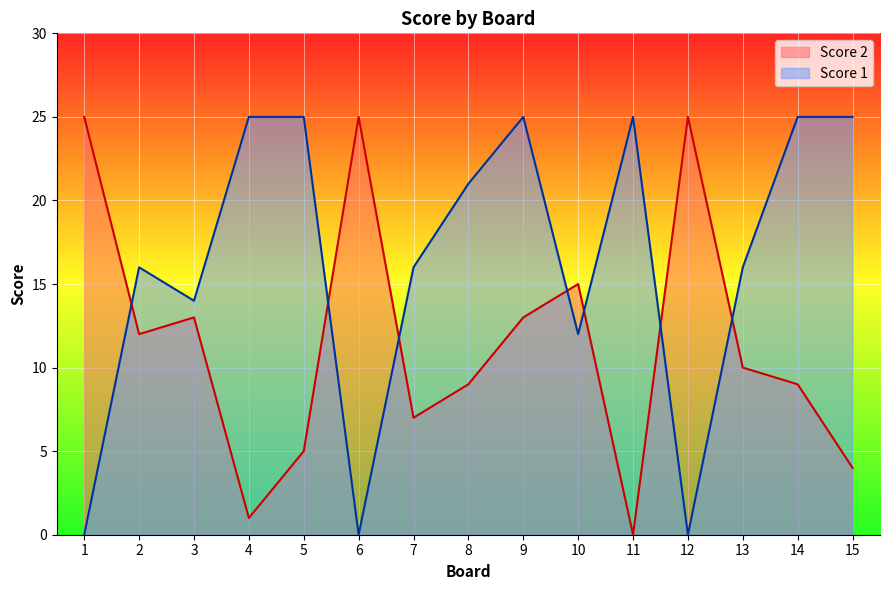

Which series has the largest range (max minus min)?

Score 1